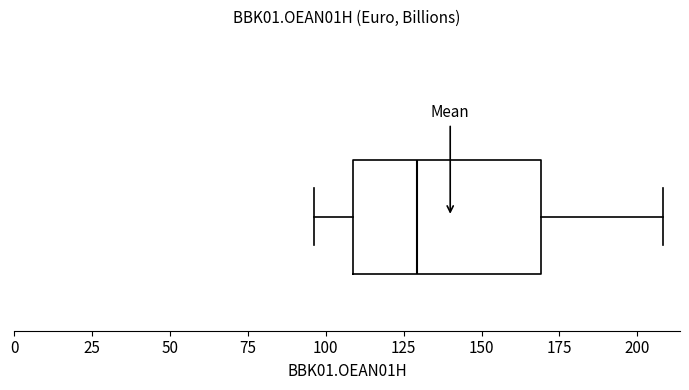

Read this box plot against the x-axis: the position of the median line, the range covered by the box, and the ends of both whiskers. The values are not printed on the chart, so give them approximately, as read against the axis.

median 130, box 110 to 170, whiskers 95 to 210